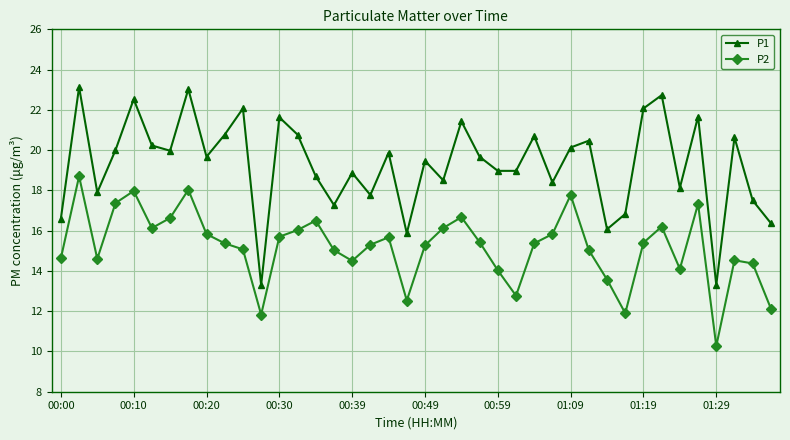

What is the difference between the maximum and second lowest values in the P2 series?

6.9